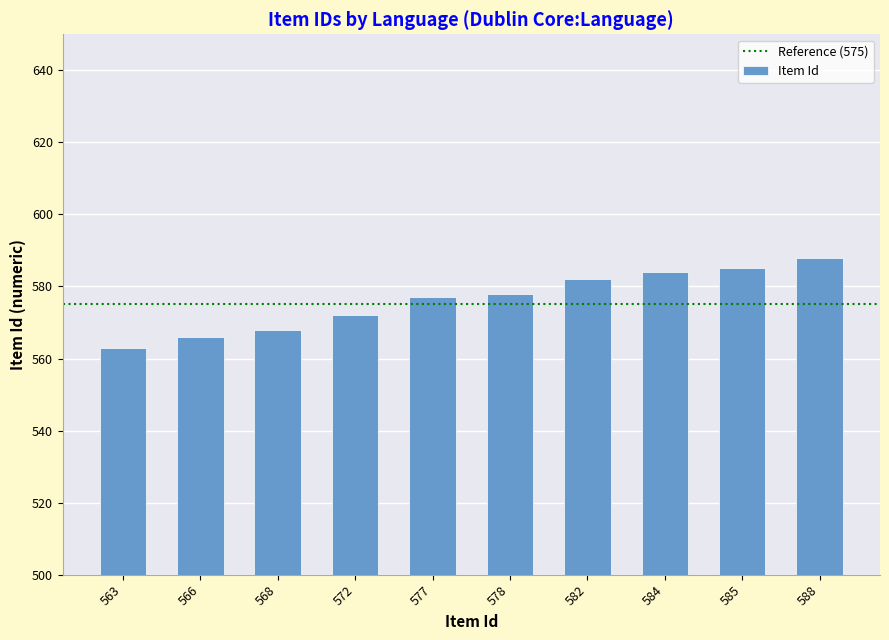

The value at 578 is 990. True or false?

False